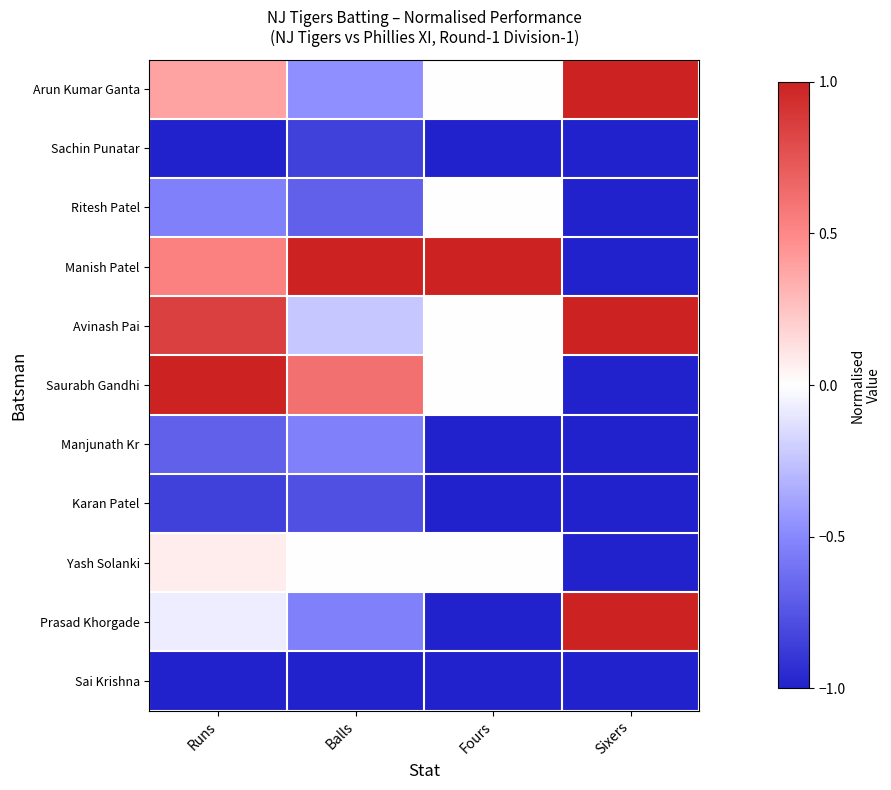

Which series has the widest spread of values?

Manish Patel